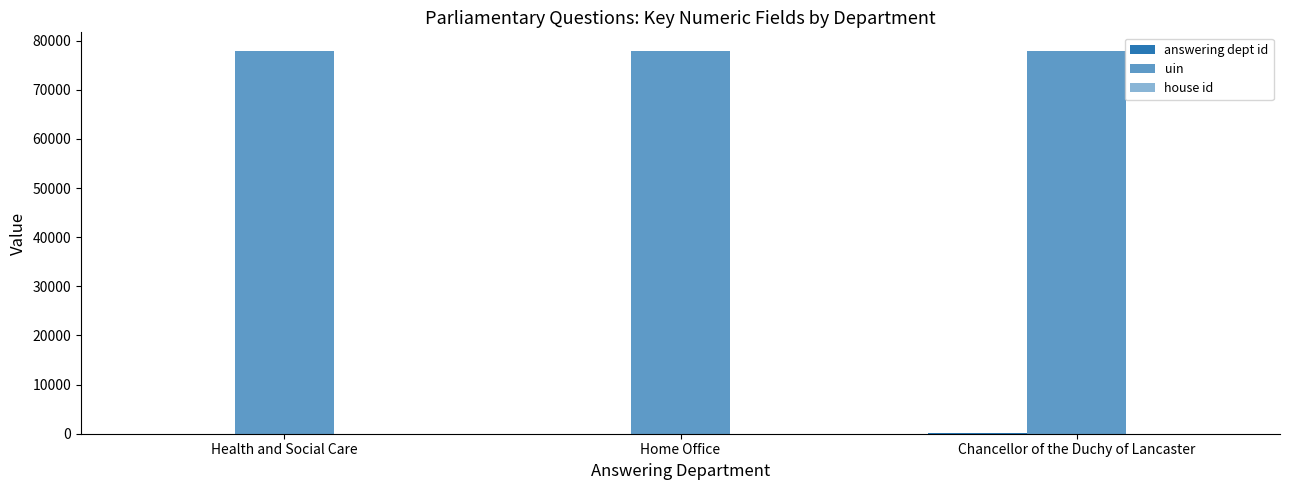

The value of uin at Home Office is 22059. True or false?

False